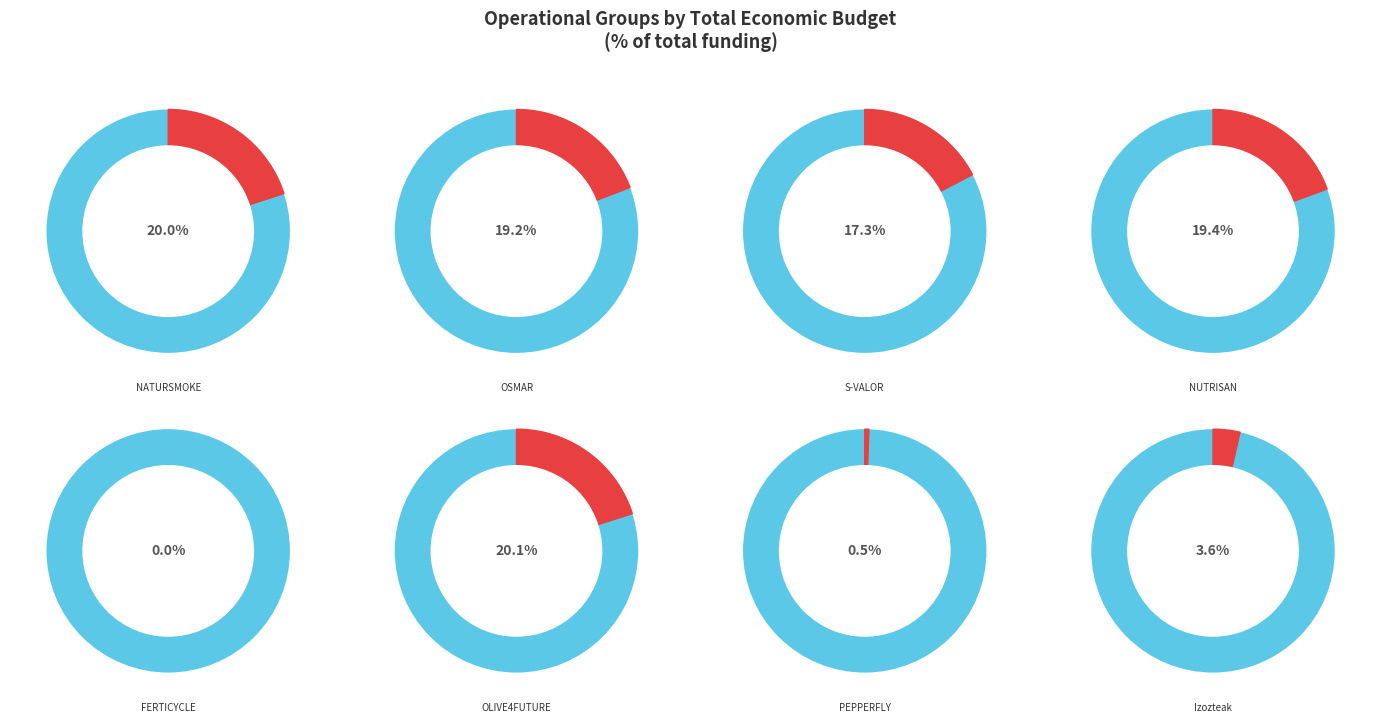

Is it true that NUTRISAN is 19% of the pie?

True